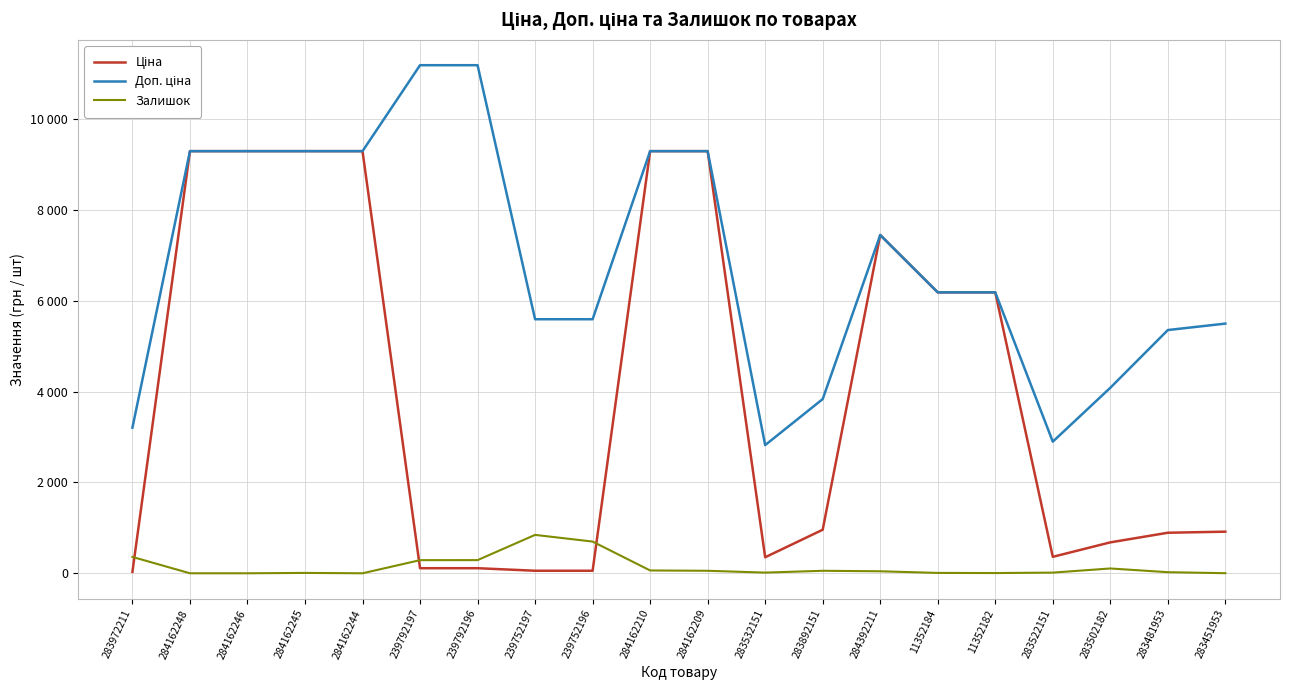

Is this an area chart (filled region under the line)?

No